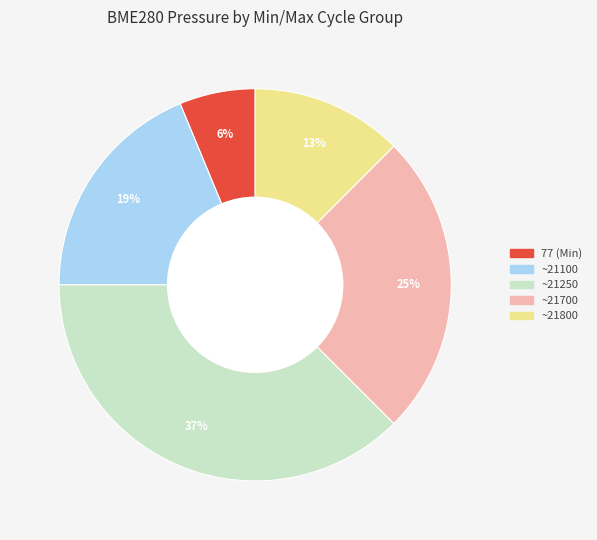

To the nearest percent, what is the average slice percentage?

20%